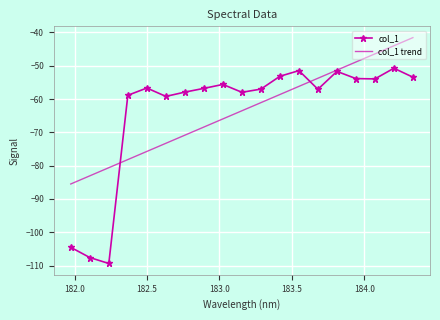

Rank the series by their maximum value, from highest to lowest.

col_1 trend, col_1